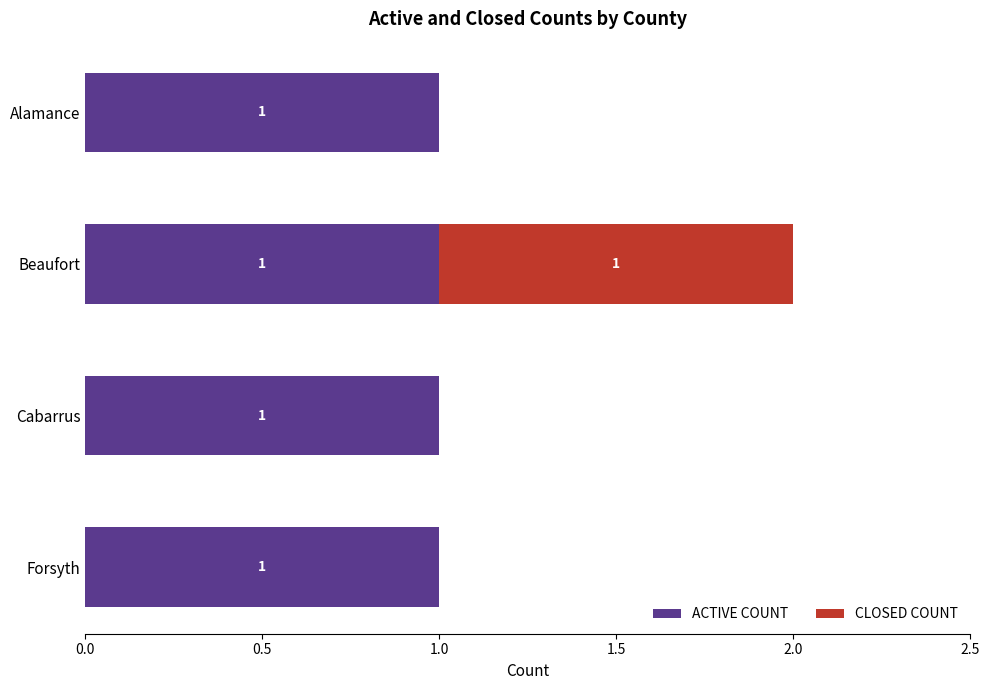

True or false: ACTIVE COUNT has a value of 1 at Alamance.

True